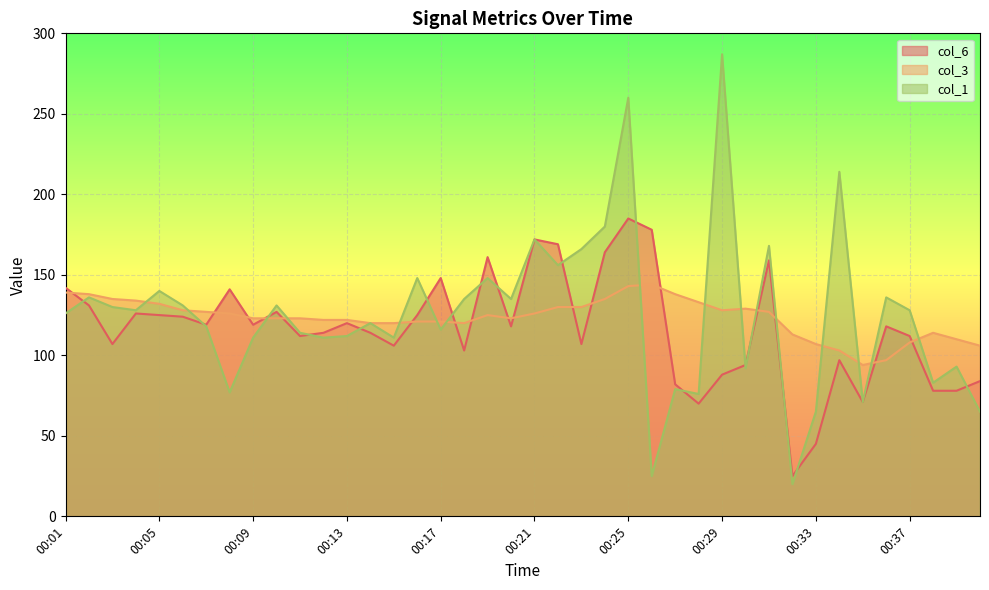

Which series changed the most between 00:11 and 00:25?

col_1